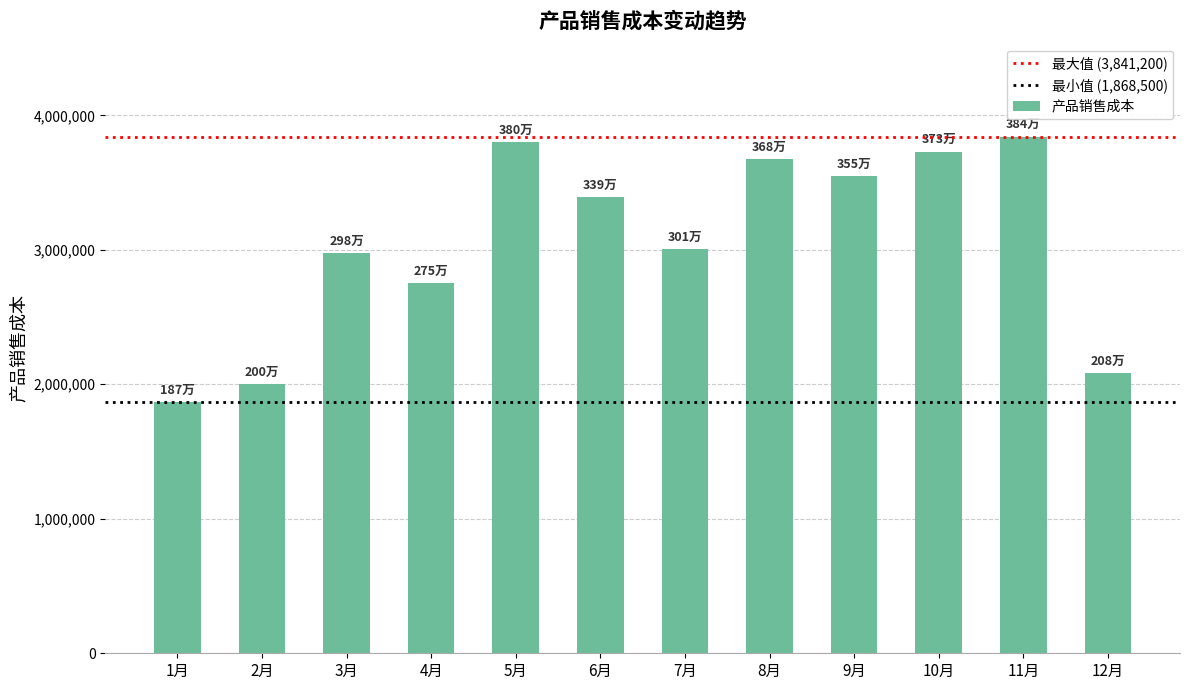

At which label does the data first exceed 3390400?

5月